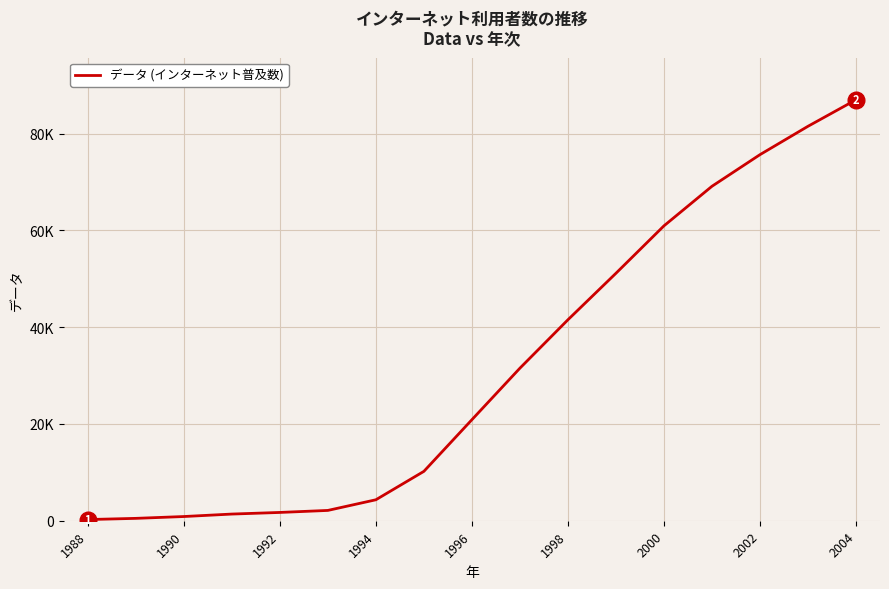

Does the chart display data point markers on the line(s)?

No